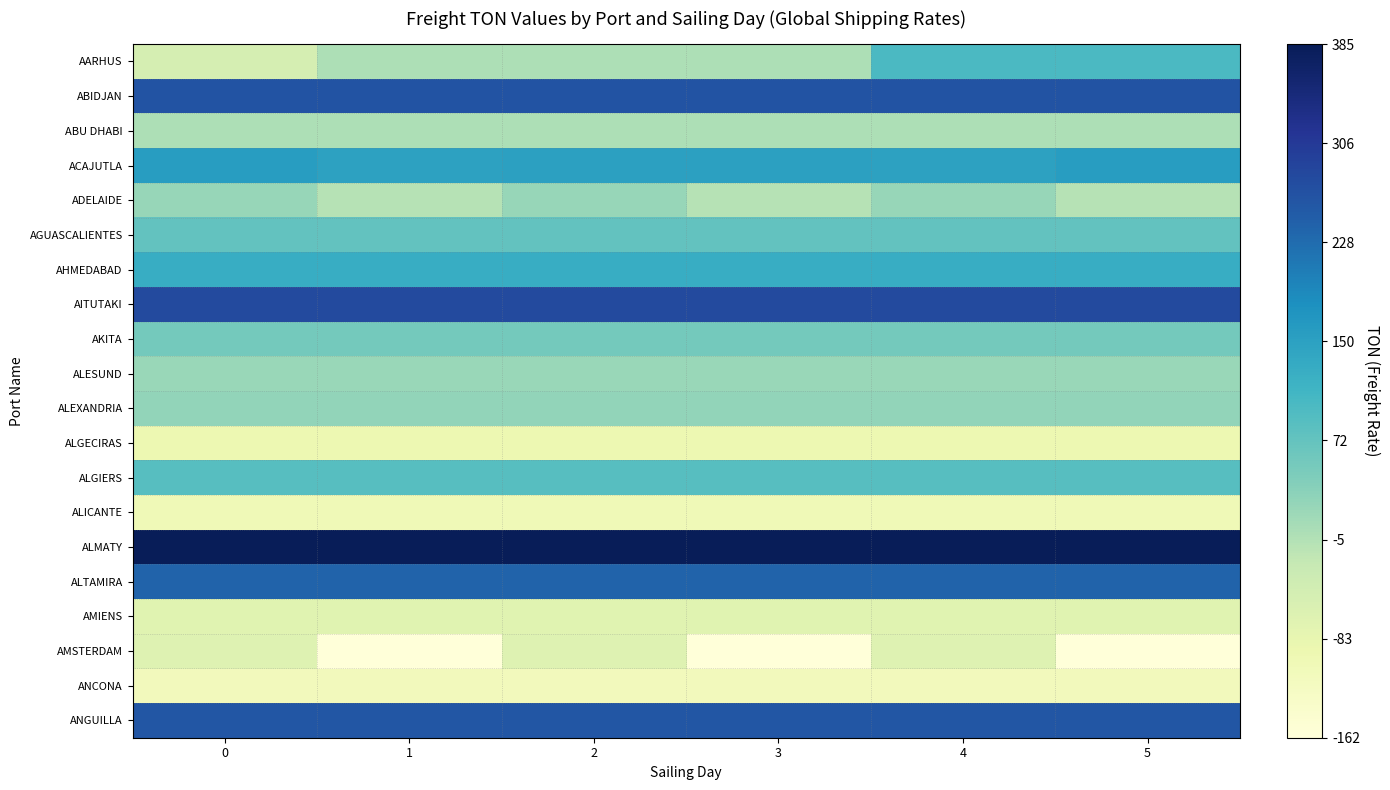

Rank the series at 5 from lowest to highest value.

AMSTERDAM, ANCONA, ALICANTE, ALGECIRAS, AMIENS, ADELAIDE, ABU DHABI, ALESUND, ALEXANDRIA, AKITA, AGUASCALIENTES, ALGIERS, AARHUS, AHMEDABAD, ACAJUTLA, ALTAMIRA, ANGUILLA, ABIDJAN, AITUTAKI, ALMATY